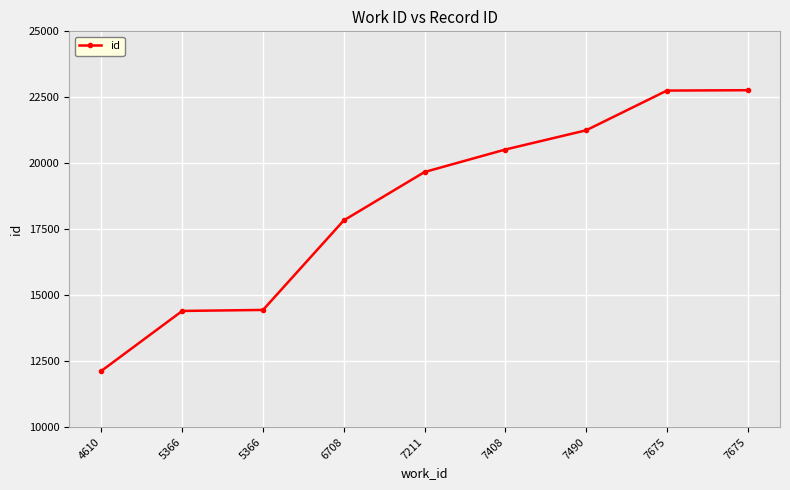

Is this an area chart (filled region under the line)?

No